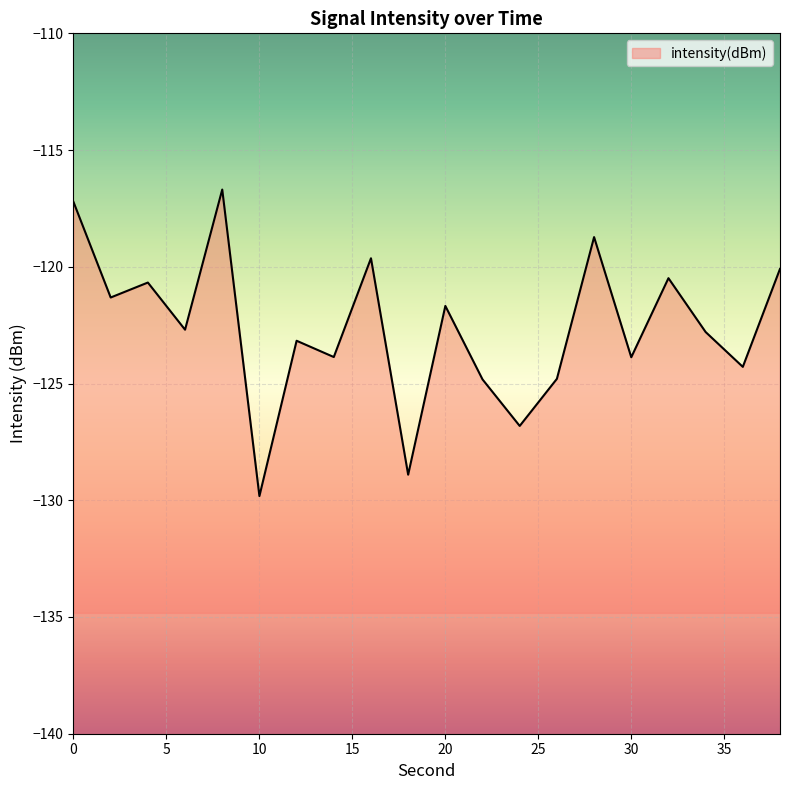

List the labels in order of value, largest first.

8, 0, 28, 16, 38, 32, 4, 2, 20, 6, 34, 12, 14, 30, 36, 26, 22, 24, 18, 10